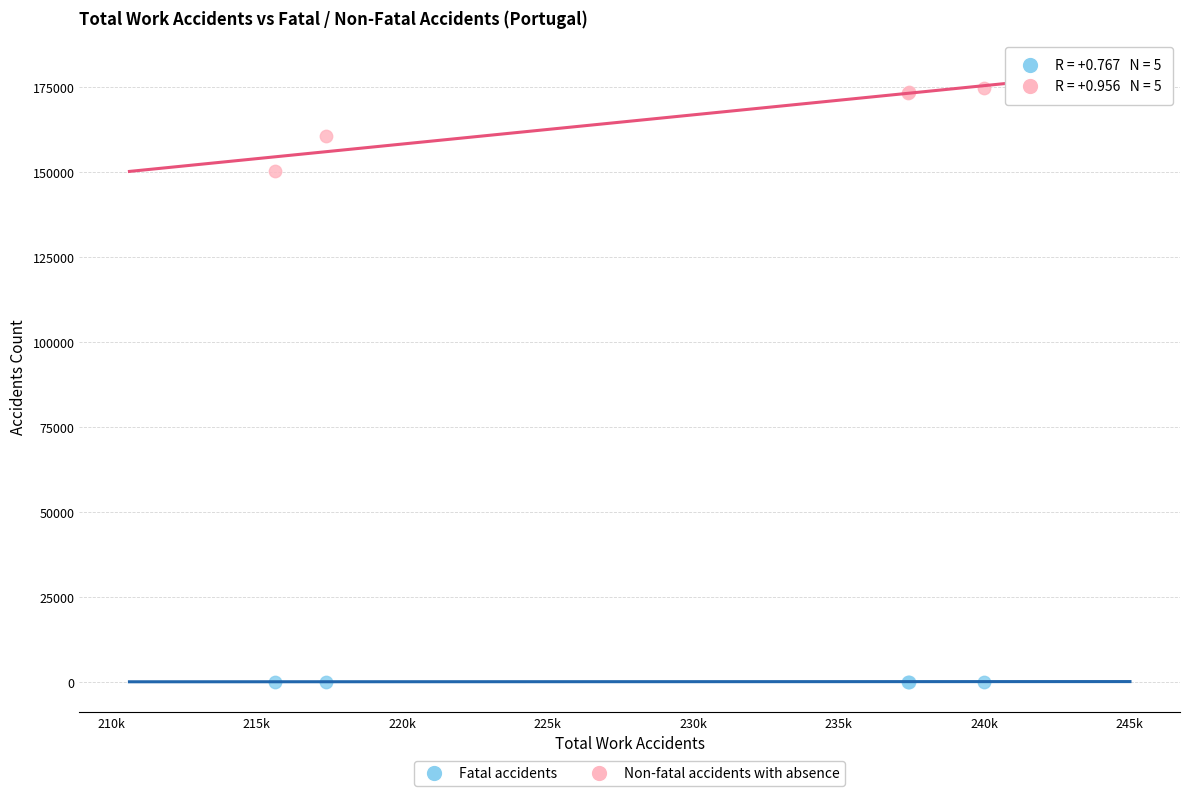

Across all series, what Y value is closest to 87562?

150304